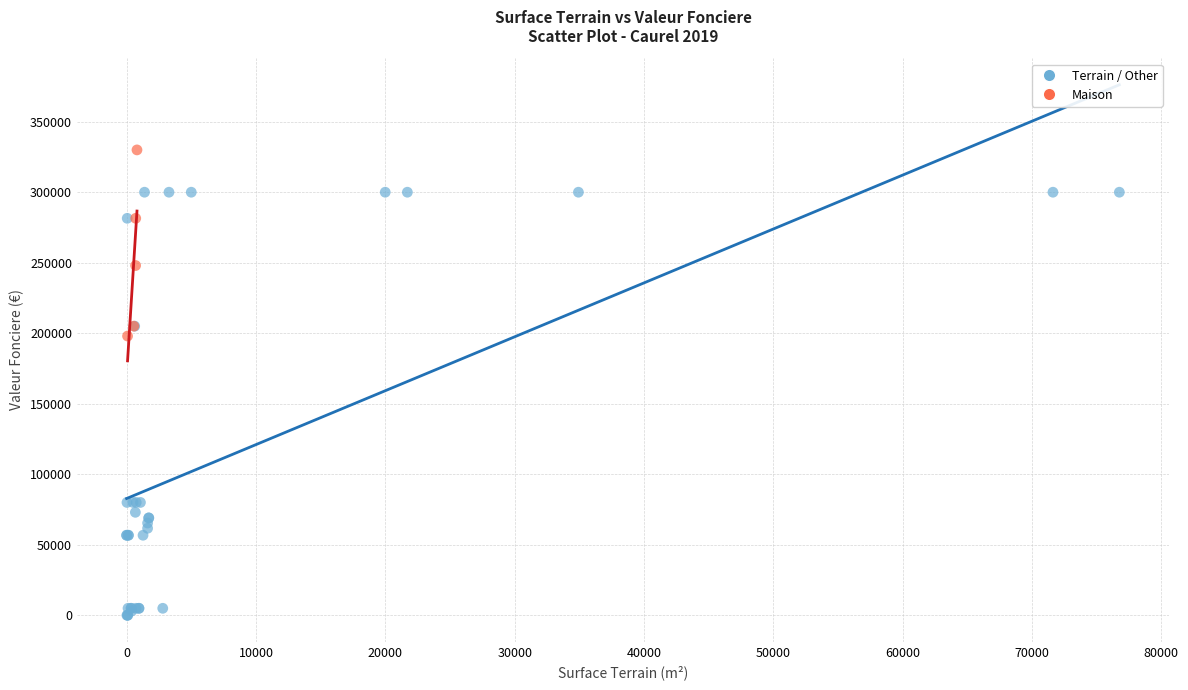

Which series reaches the maximum Y coordinate?

Maison